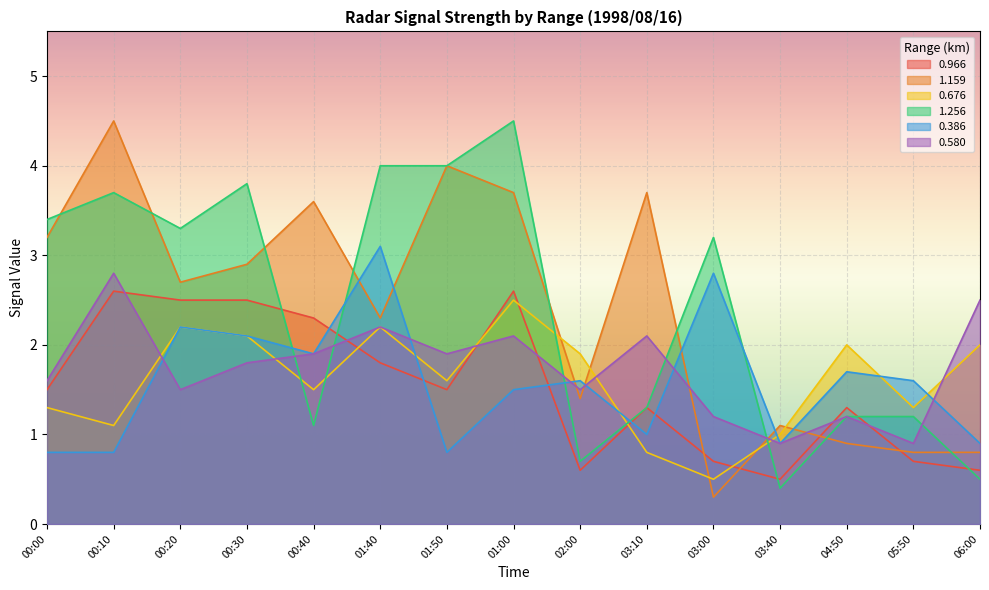

Rank the series by their maximum value, from highest to lowest.

1.159, 1.256, 0.386, 0.580, 0.966, 0.676